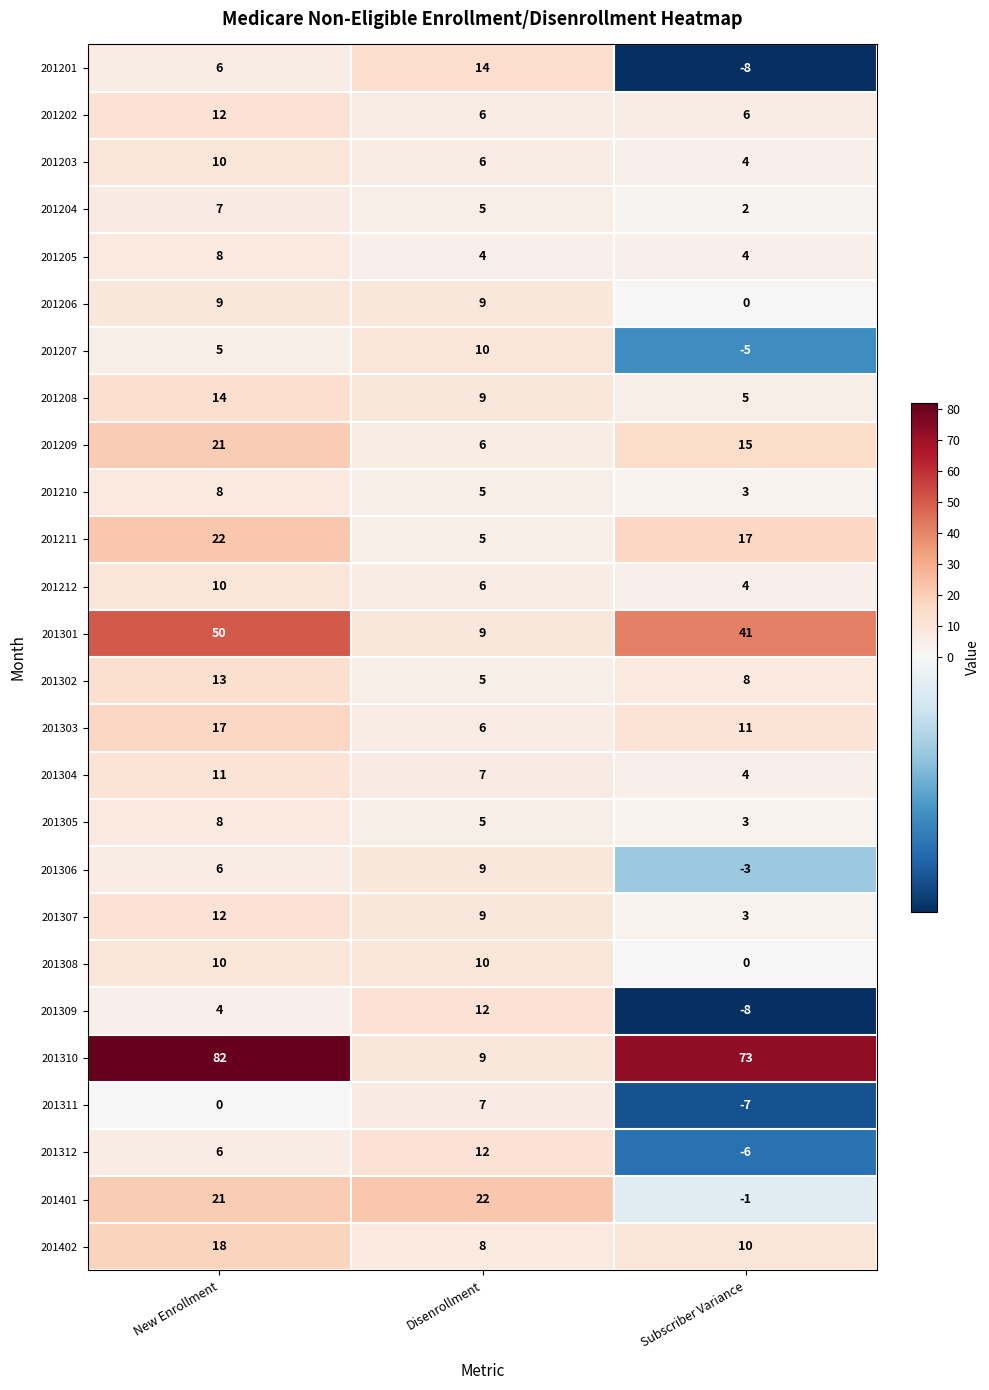

List the labels in order of 201301 value, largest first.

New Enrollment, Subscriber Variance, Disenrollment